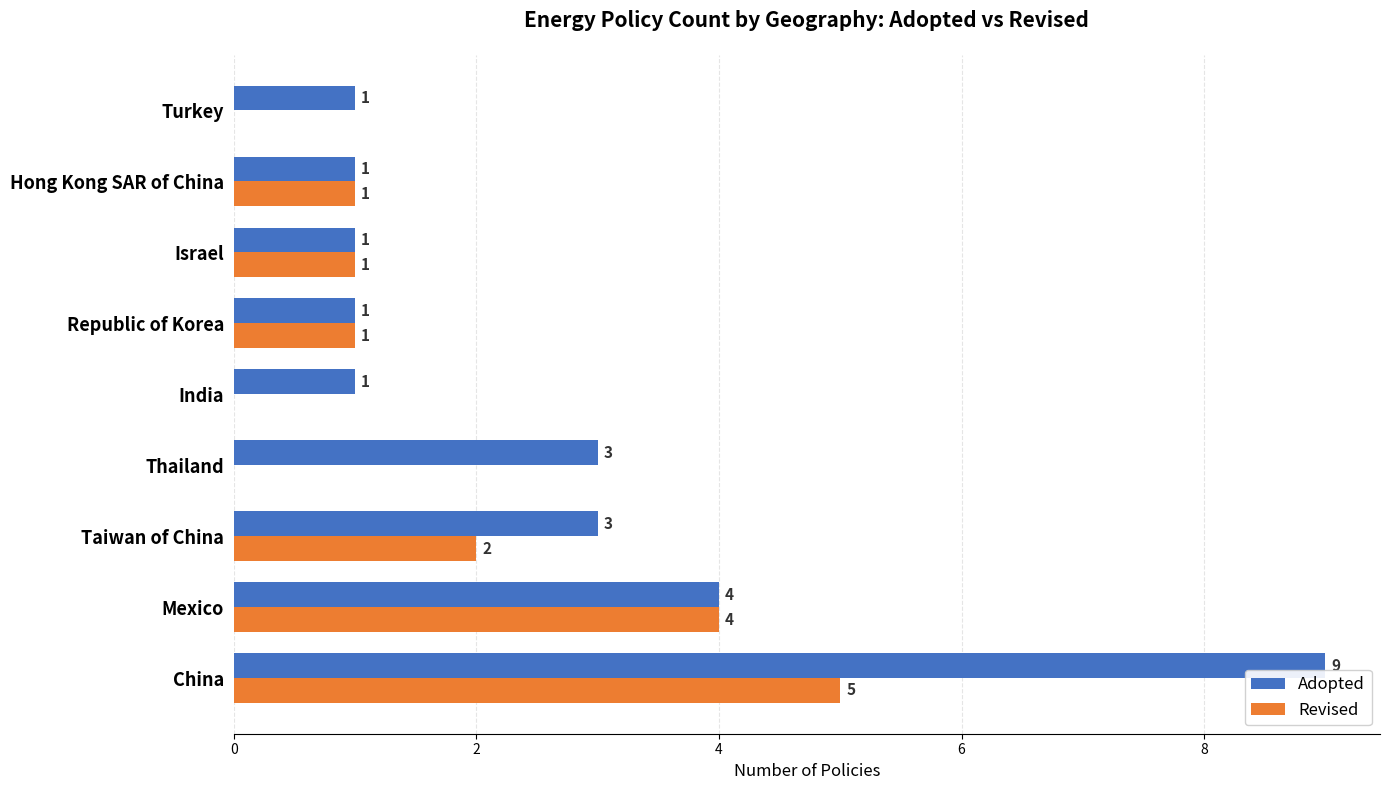

The value of Adopted at Republic of Korea is 1. True or false?

True